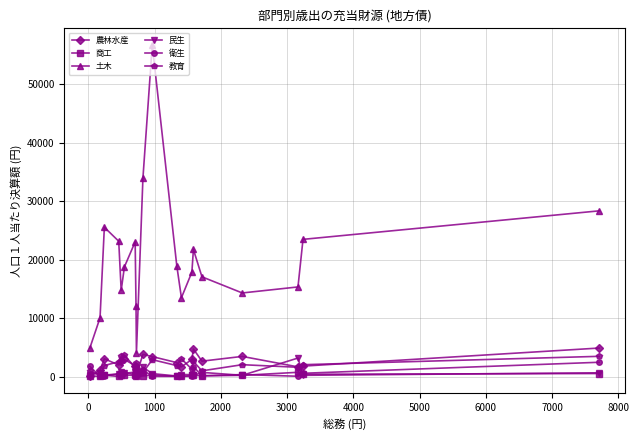

True or false: 教育 has more than 1 interior local peaks.

True